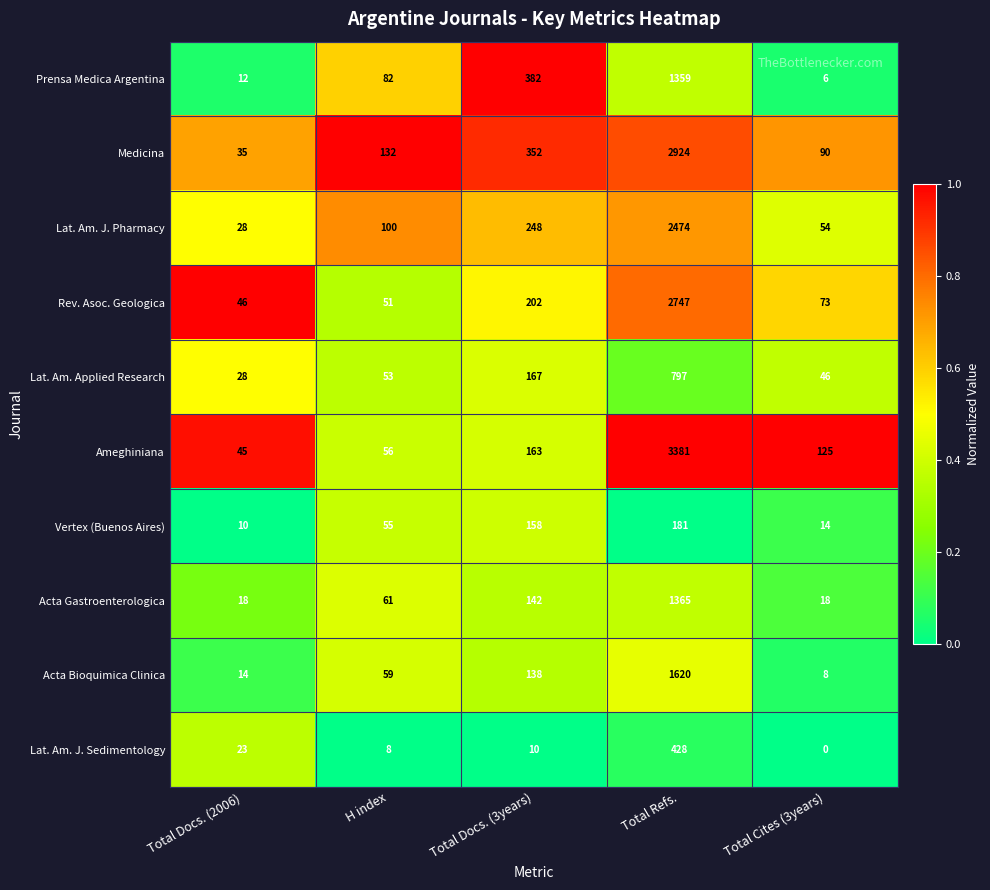

What is the average value of the Acta Bioquimica Clinica series?

368